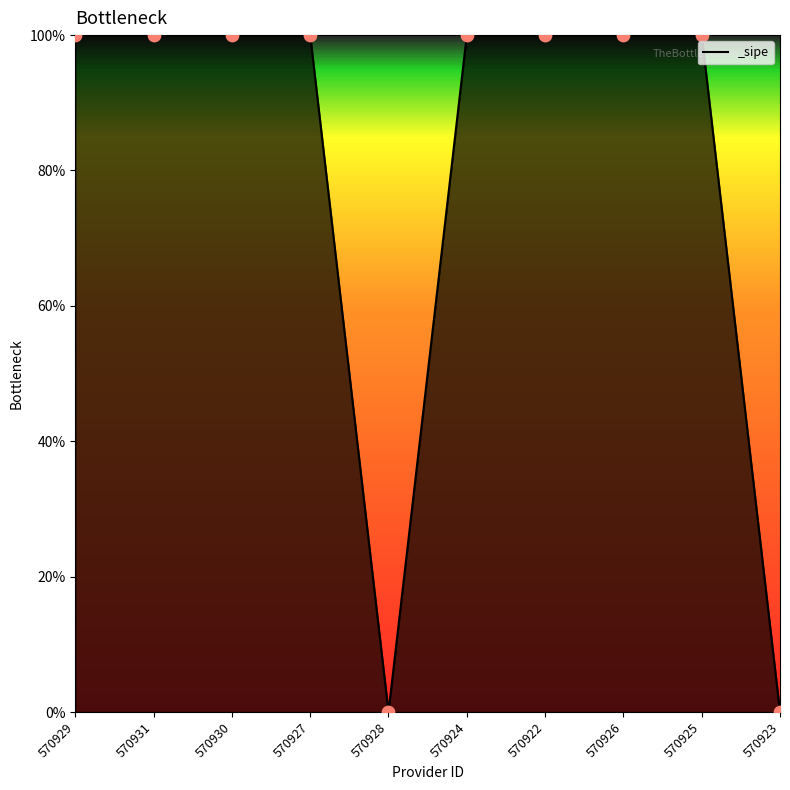

Approximately how many times larger is the value at 570925 compared to 570929?

1.0